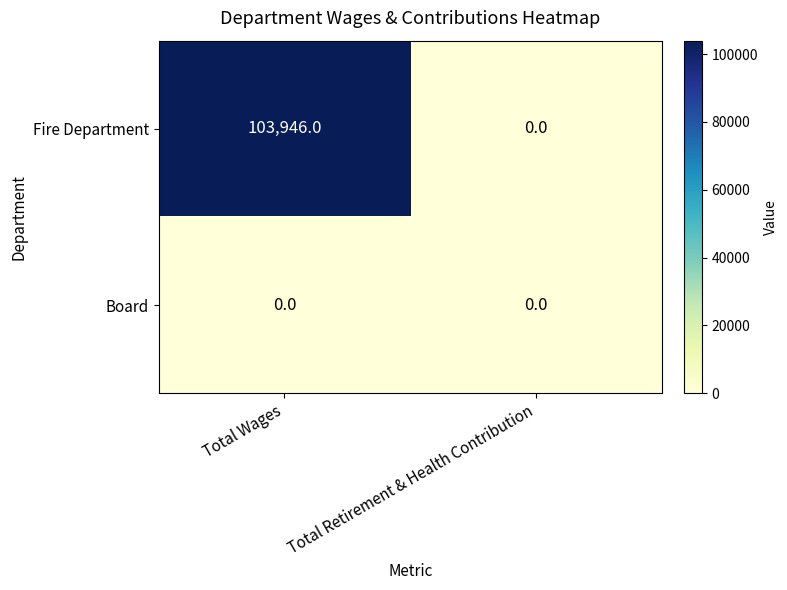

Reading left to right, transcribe all the data shown in this chart.

Fire Department: 103946	0
Board: 0	0